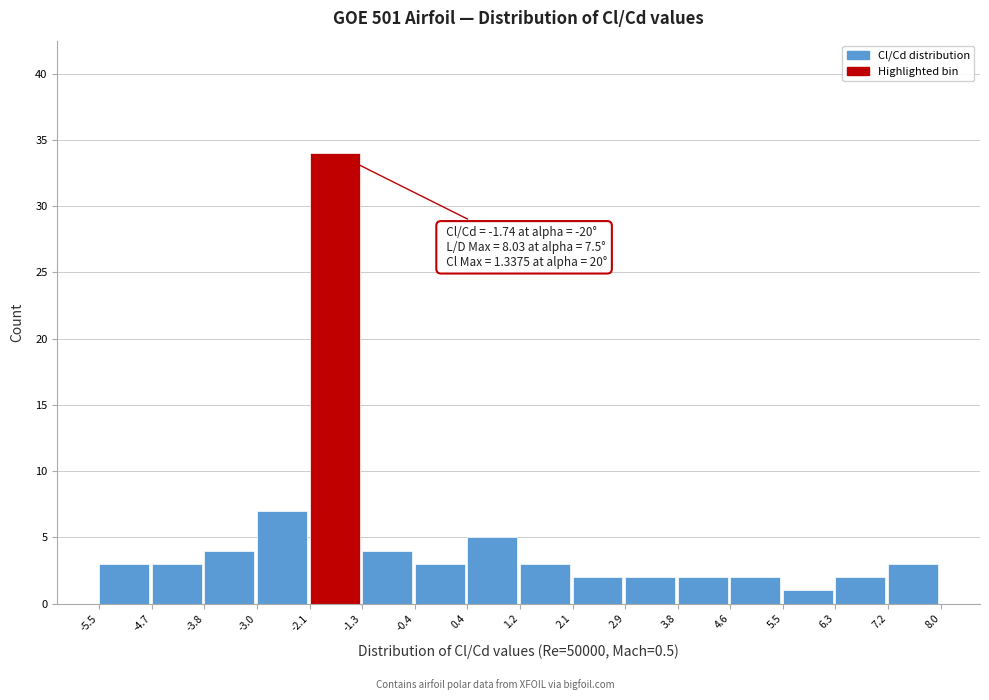

Over which range of the x-axis is the bar tallest?

-2.1 to -1.3